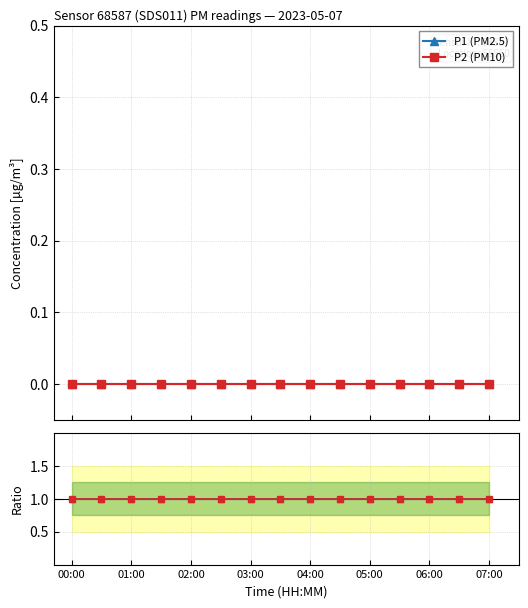

True or false: P1 ratio and P2 (PM10) cross at least once.

False